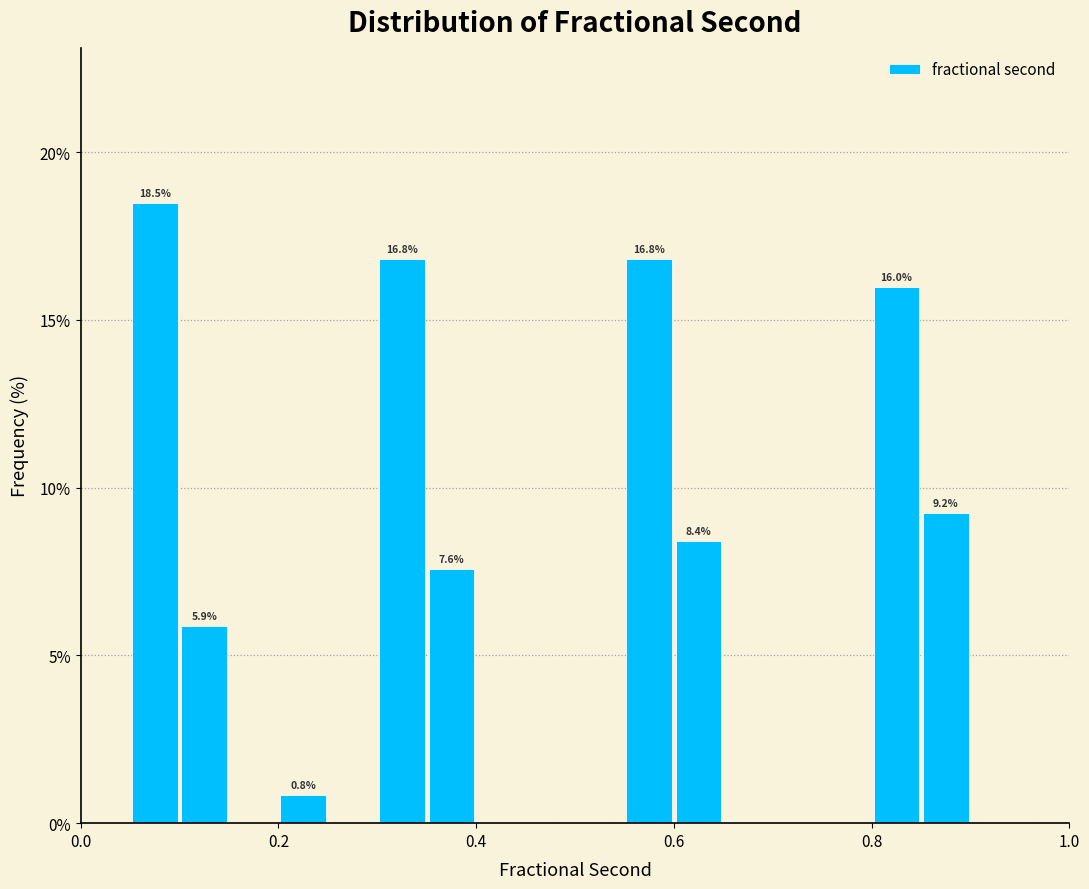

Read against the x-axis, roughly where is the centre of the tallest bar?

0.08